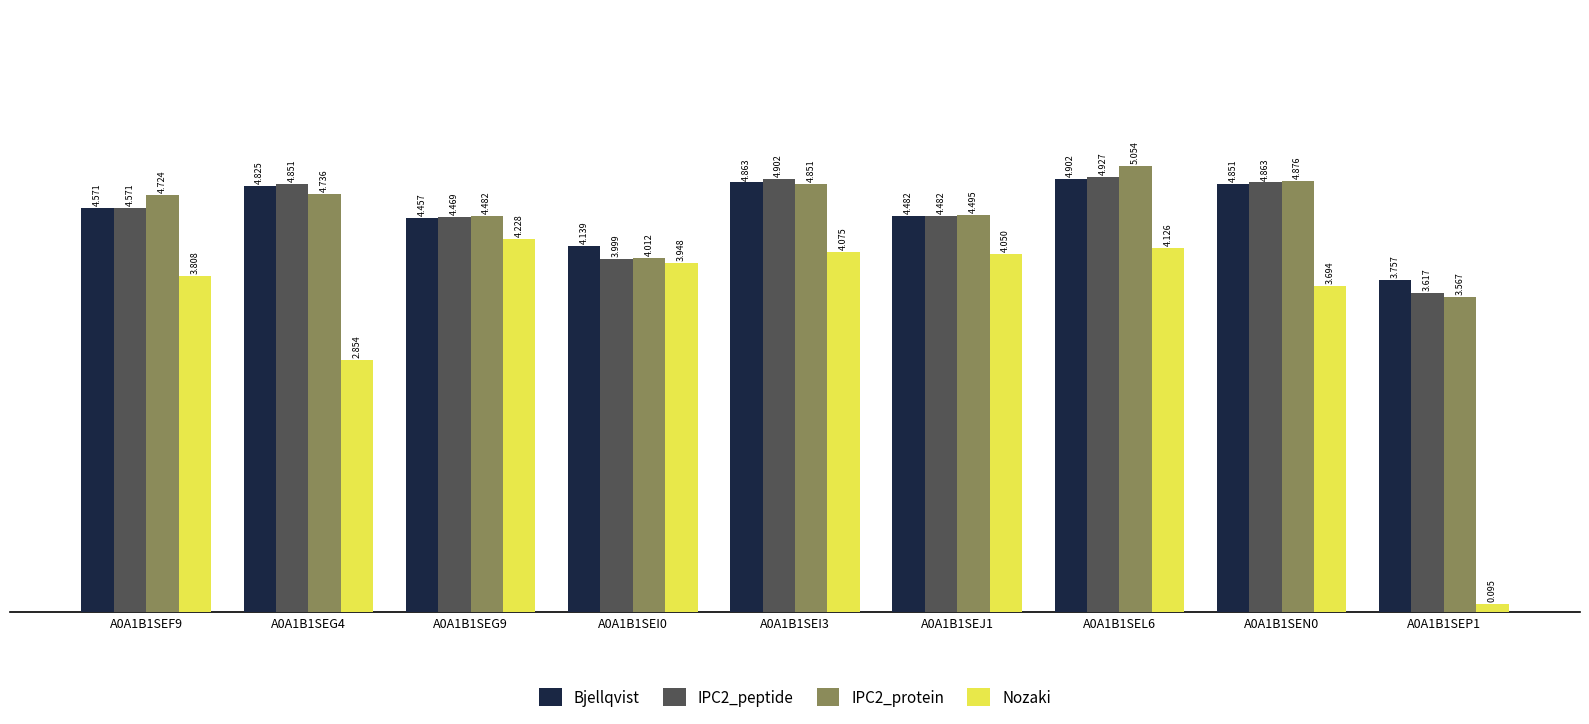

What is the label of the 1st bar from the left?

A0A1B1SEF9